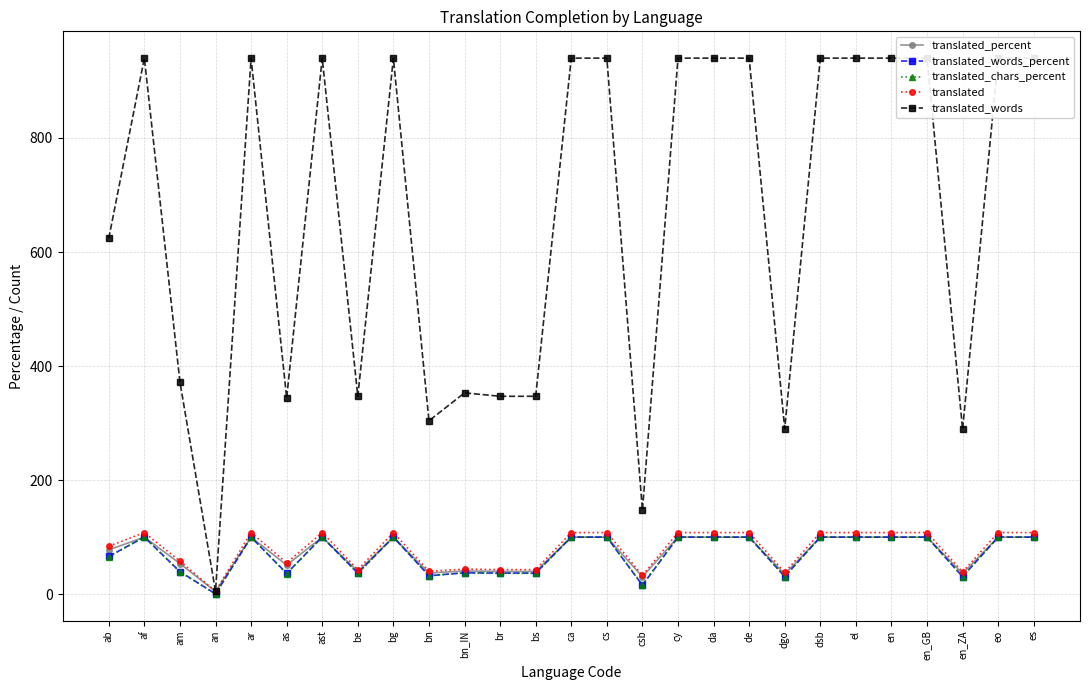

What is the maximum value for translated_words_percent?

100.0